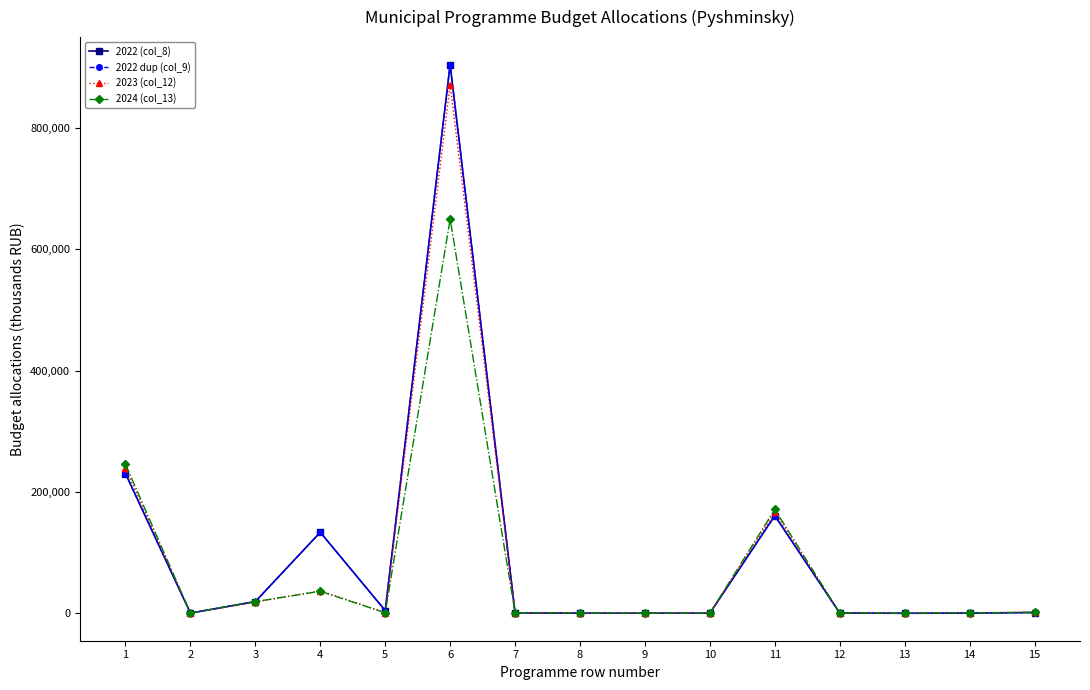

Does the chart have visible grid lines?

No